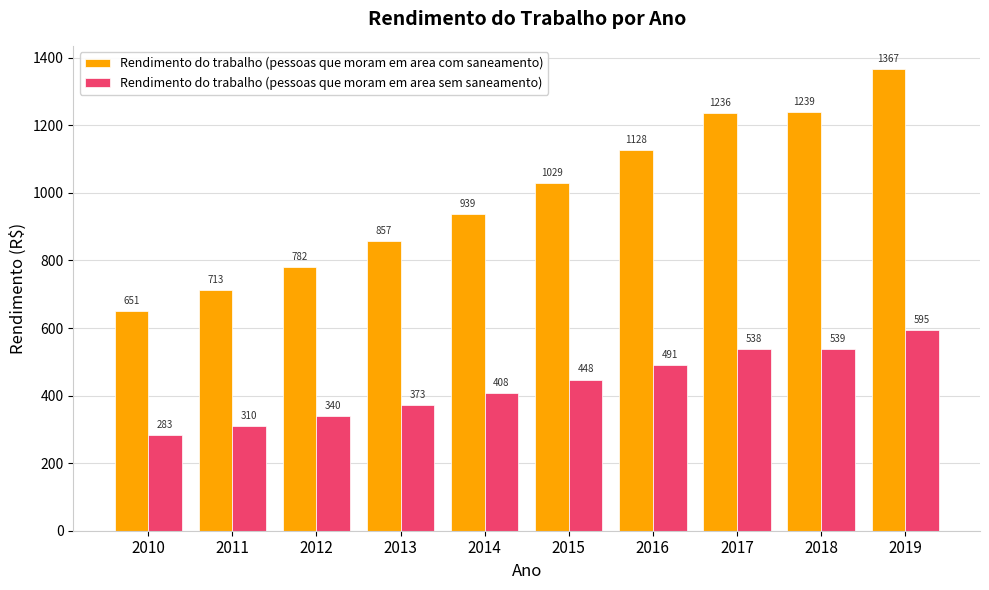

What is the value of the Rendimento do trabalho (pessoas que moram em area com saneamento) bar at the 6th from the left?

1029.0